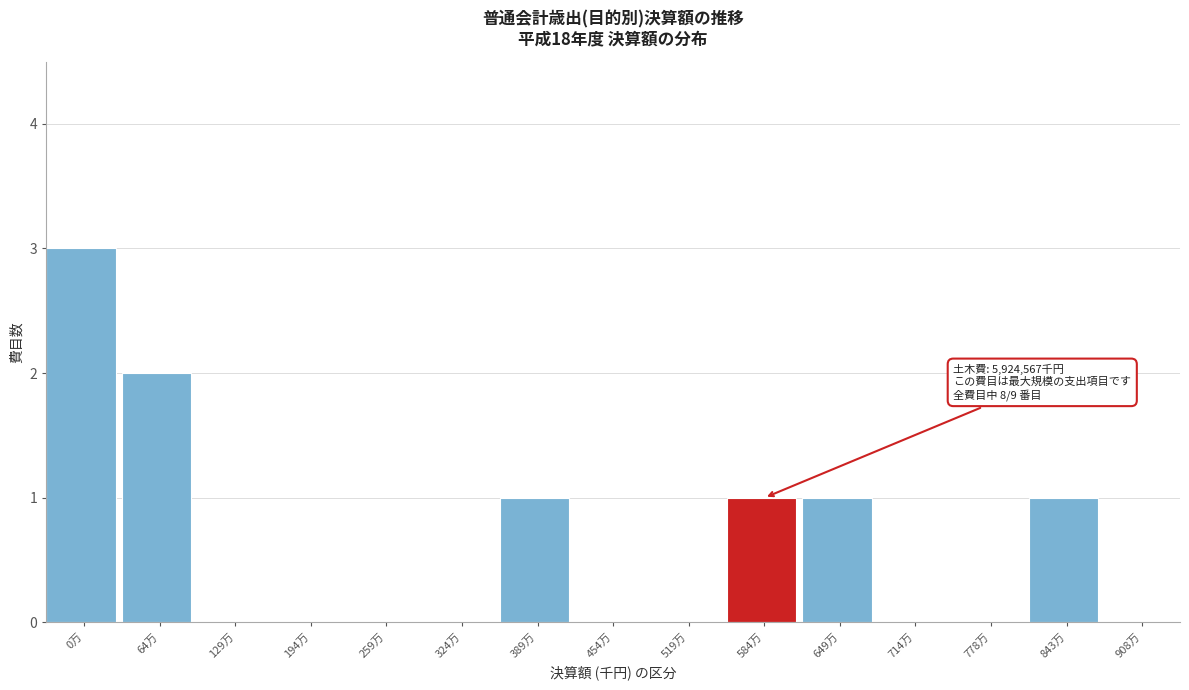

Reading left to right, list all the values displayed in this chart.

0万=3	64万=2	129万=0	194万=0	259万=0	324万=0	389万=1	454万=0	519万=0	584万=1	649万=1	714万=0	778万=0	843万=1	908万=0